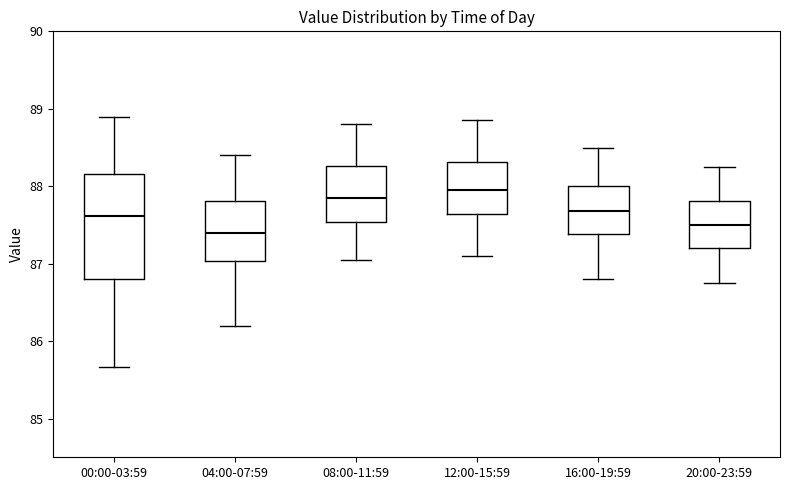

Which box has the highest median line?

12:00-15:59